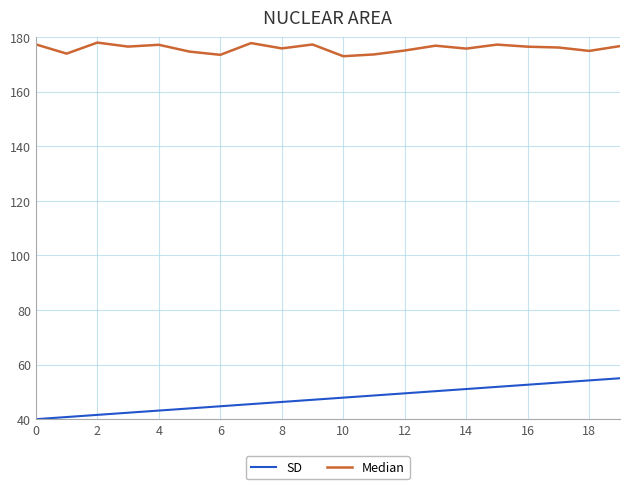

What is the difference between the maximum and minimum values in the SD series?

15.0